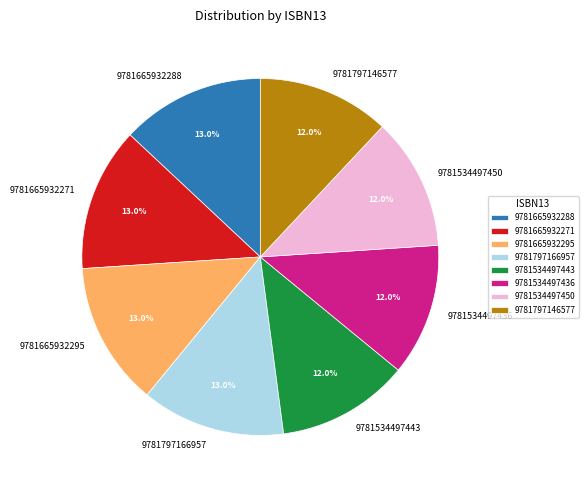

How many slices are in this pie chart?

8